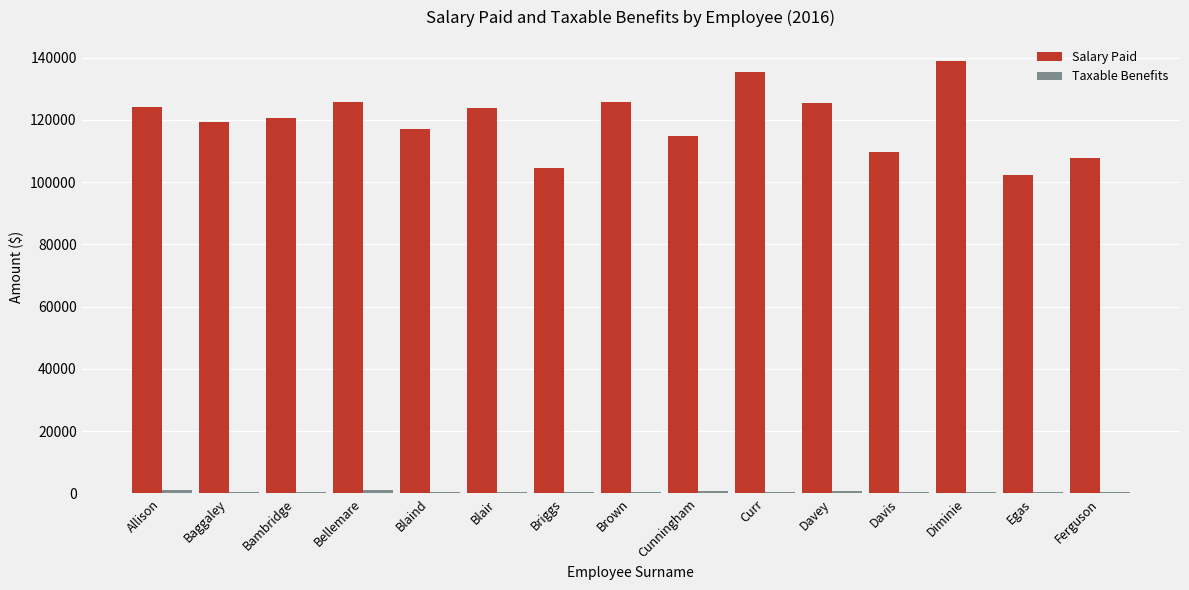

True or false: Salary Paid has a value of 104453.1 at Briggs.

True